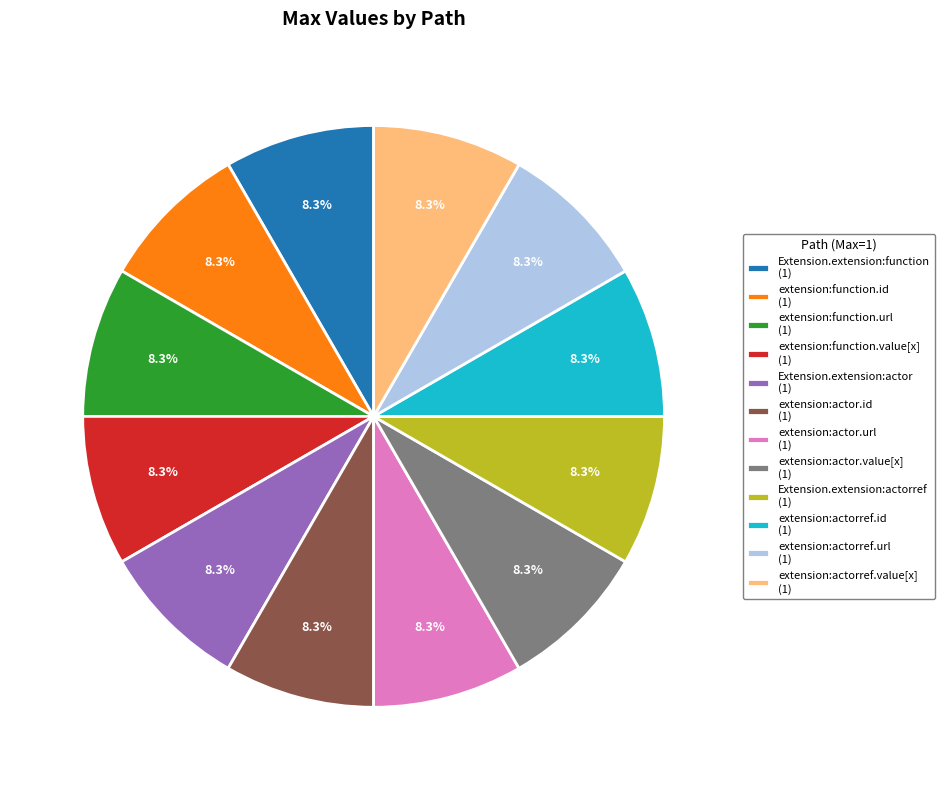

Approximately how many times larger is the value at Extension.extension:actorref (1) compared to extension:actor.url (1)?

1.0